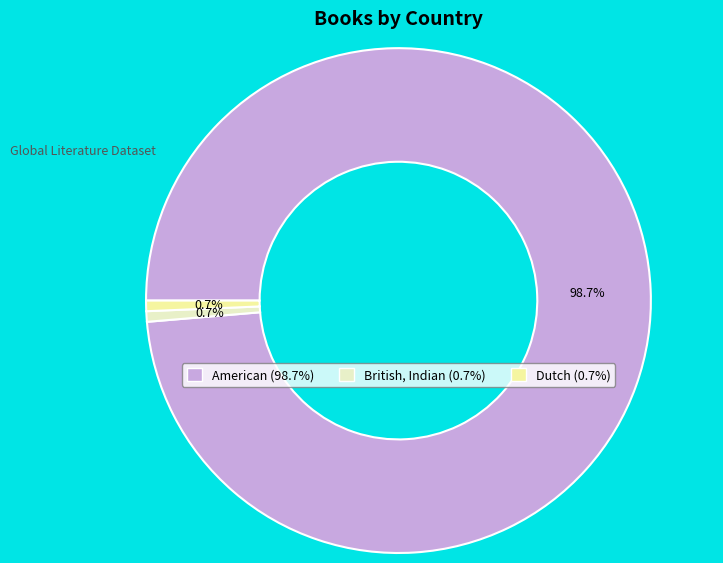

What percentage is NOT represented by British, Indian?

99.3%